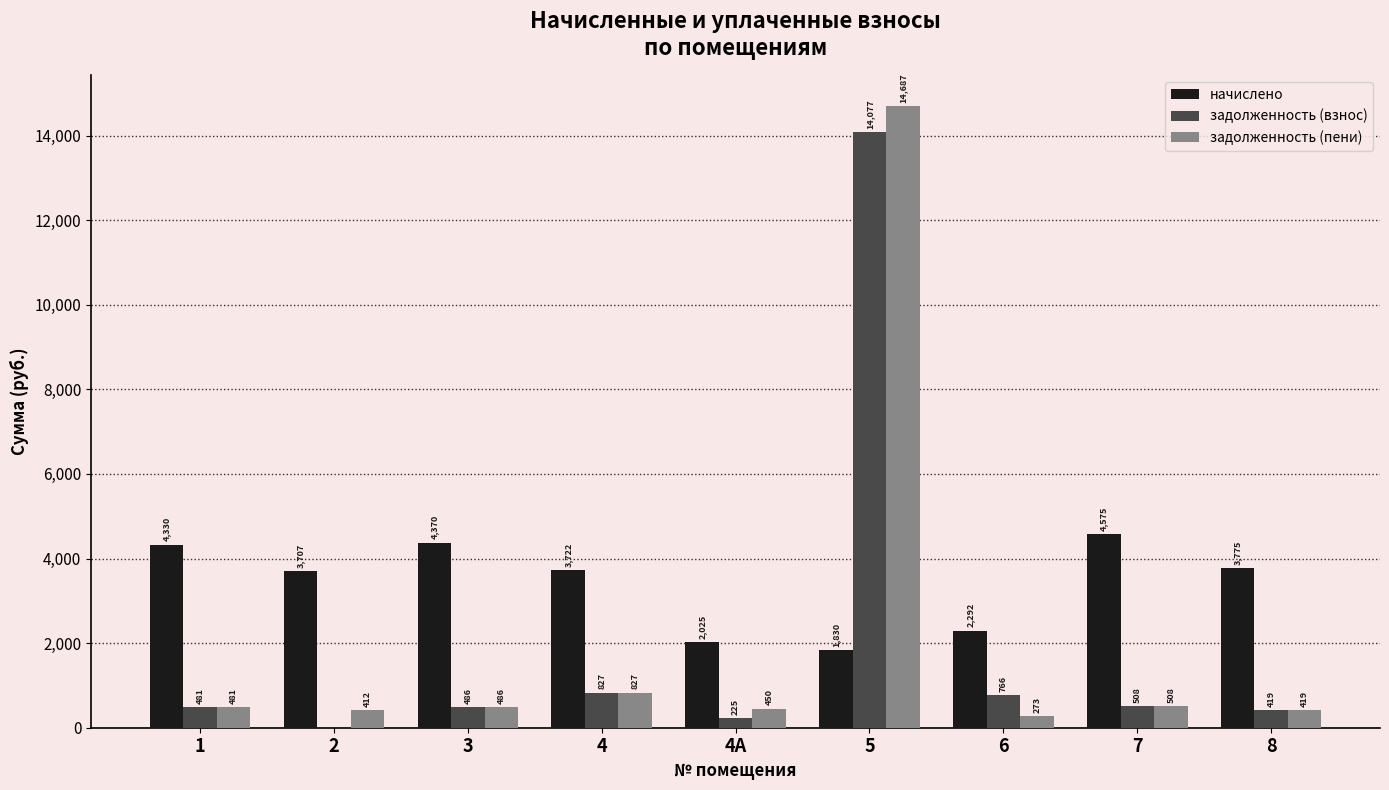

Which series has the largest total across all categories?

начислено